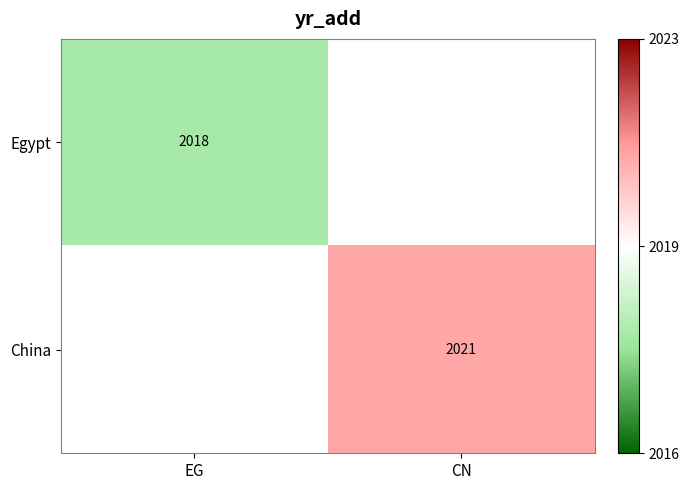

Is the value of Egypt at EG greater than the value of China at CN?

No